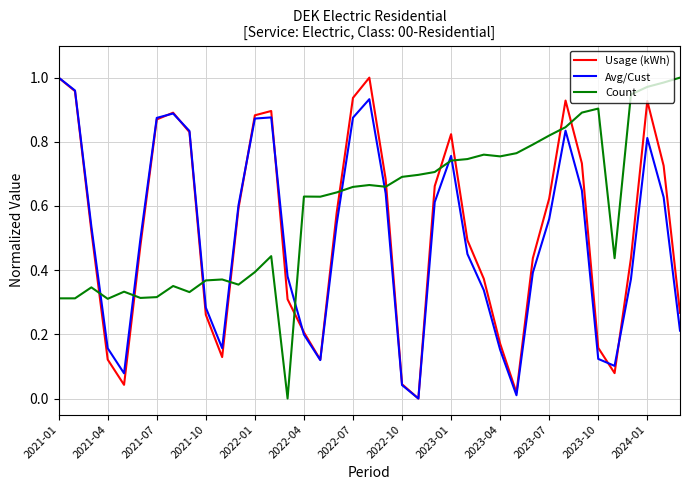

Which series has the largest total across all categories?

Count